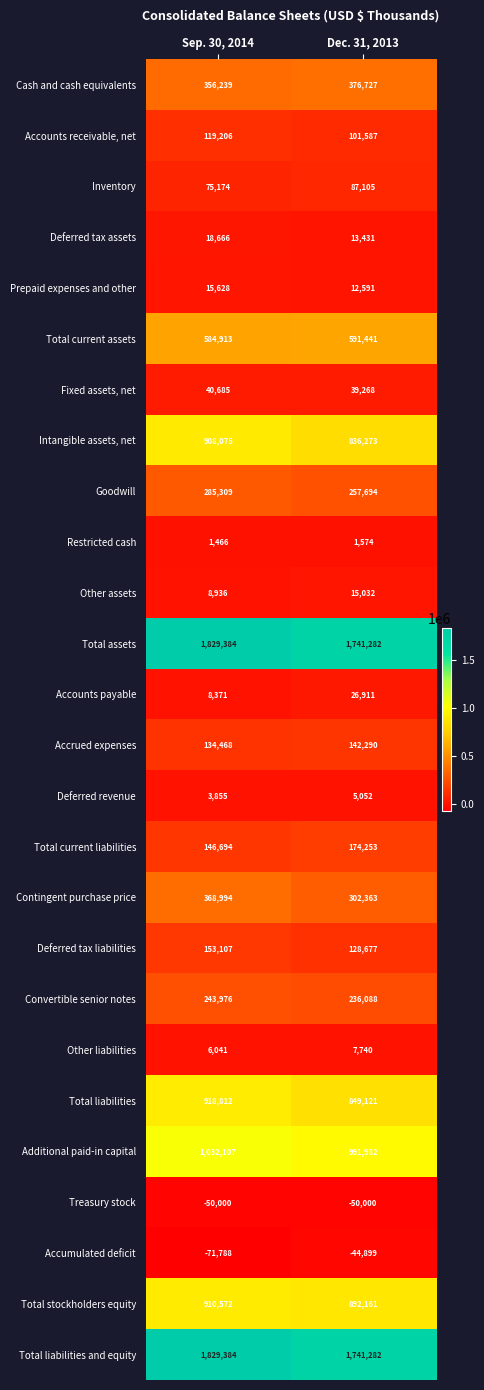

Which category has the lowest value in the Total liabilities series?

Dec. 31, 2013